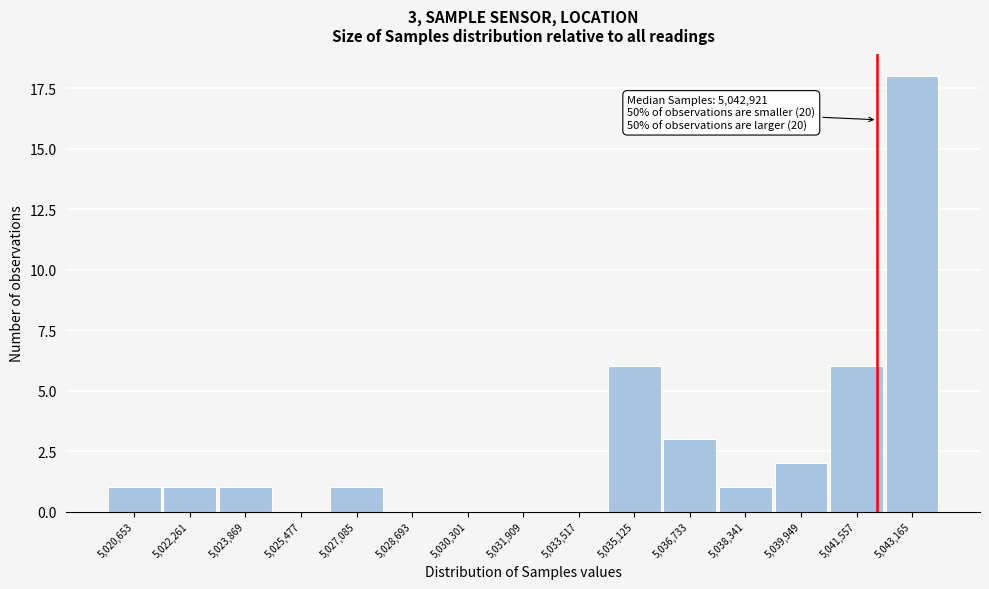

Reading right to left, transcribe all the data shown in this chart.

5,043,165=18	5,041,557=6	5,039,949=2	5,038,341=1	5,036,733=3	5,035,125=6	5,033,517=0	5,031,909=0	5,030,301=0	5,028,693=0	5,027,085=1	5,025,477=0	5,023,869=1	5,022,261=1	5,020,653=1